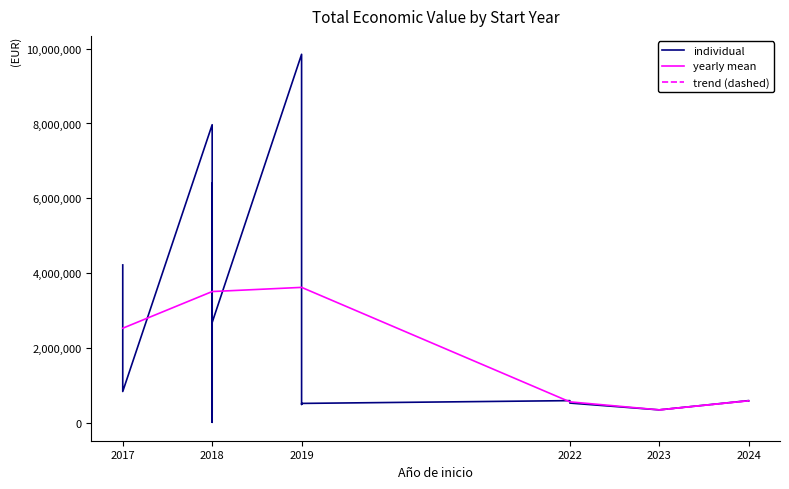

What is the minimum value for yearly mean?

352139.0